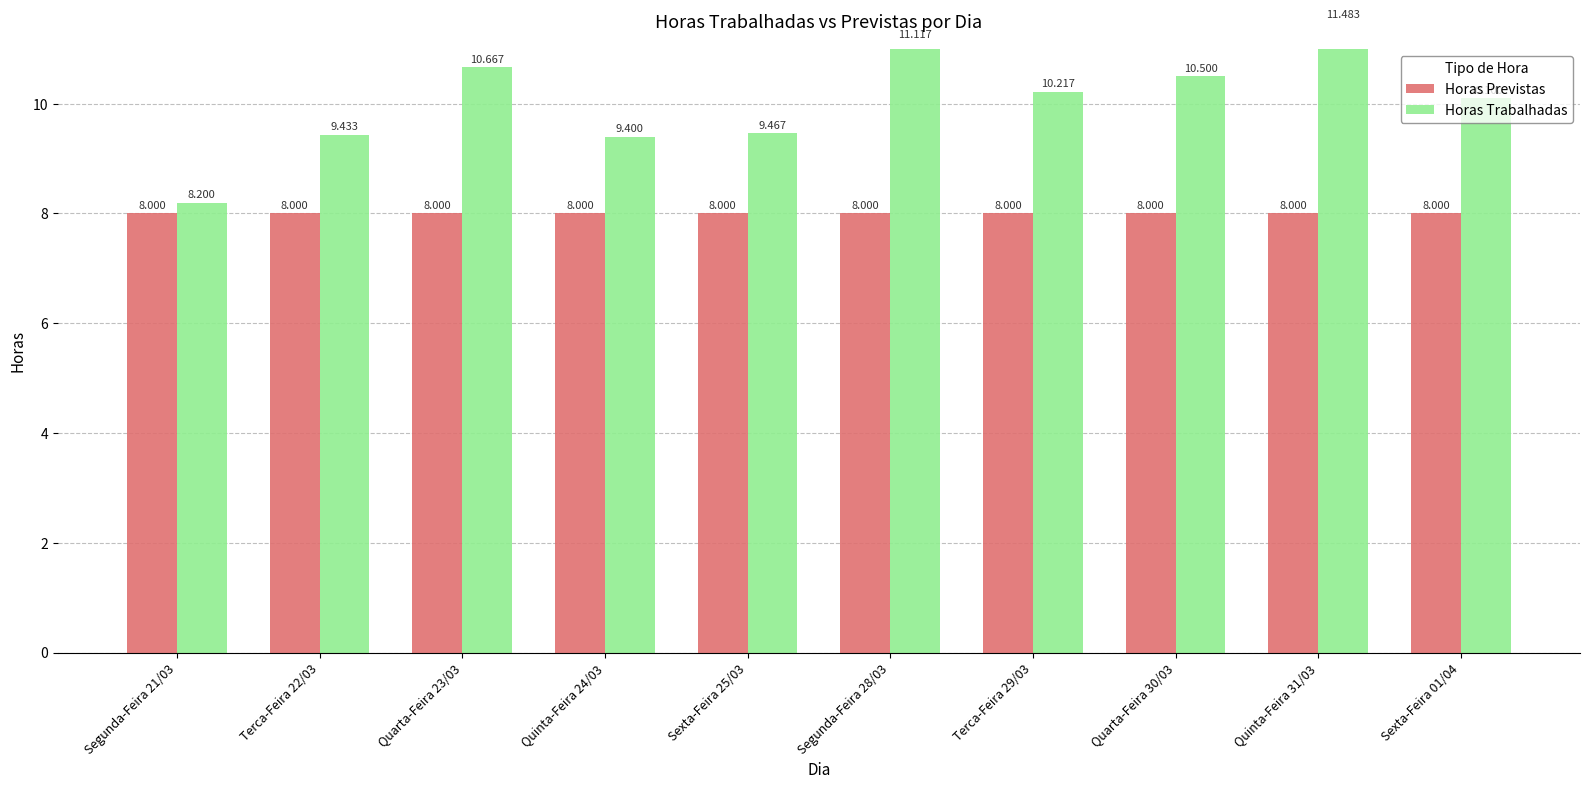

Rank the series by their average value, from lowest to highest.

Horas Previstas, Horas Trabalhadas